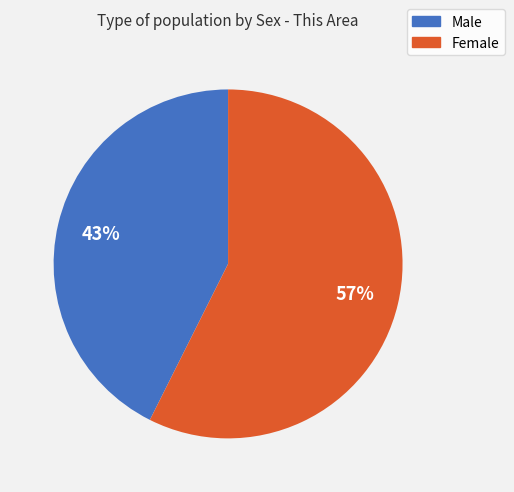

Is the sum of Female and Male greater than half?

Yes